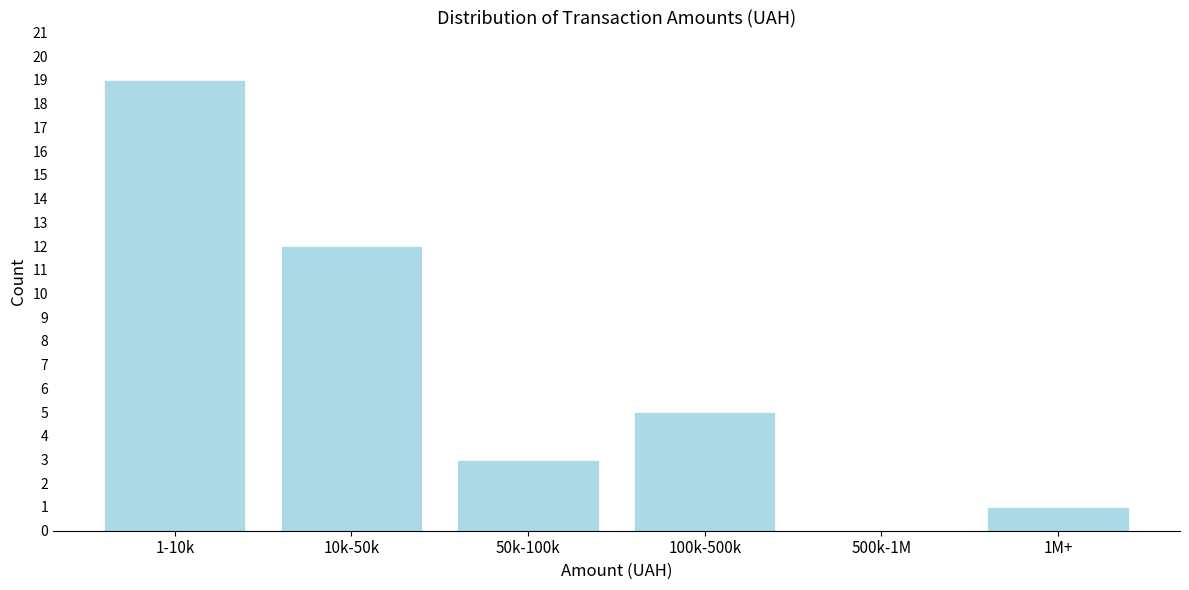

Reading right to left, extract all data points from this chart.

1M+=1	500k-1M=0	100k-500k=5	50k-100k=3	10k-50k=12	1-10k=19